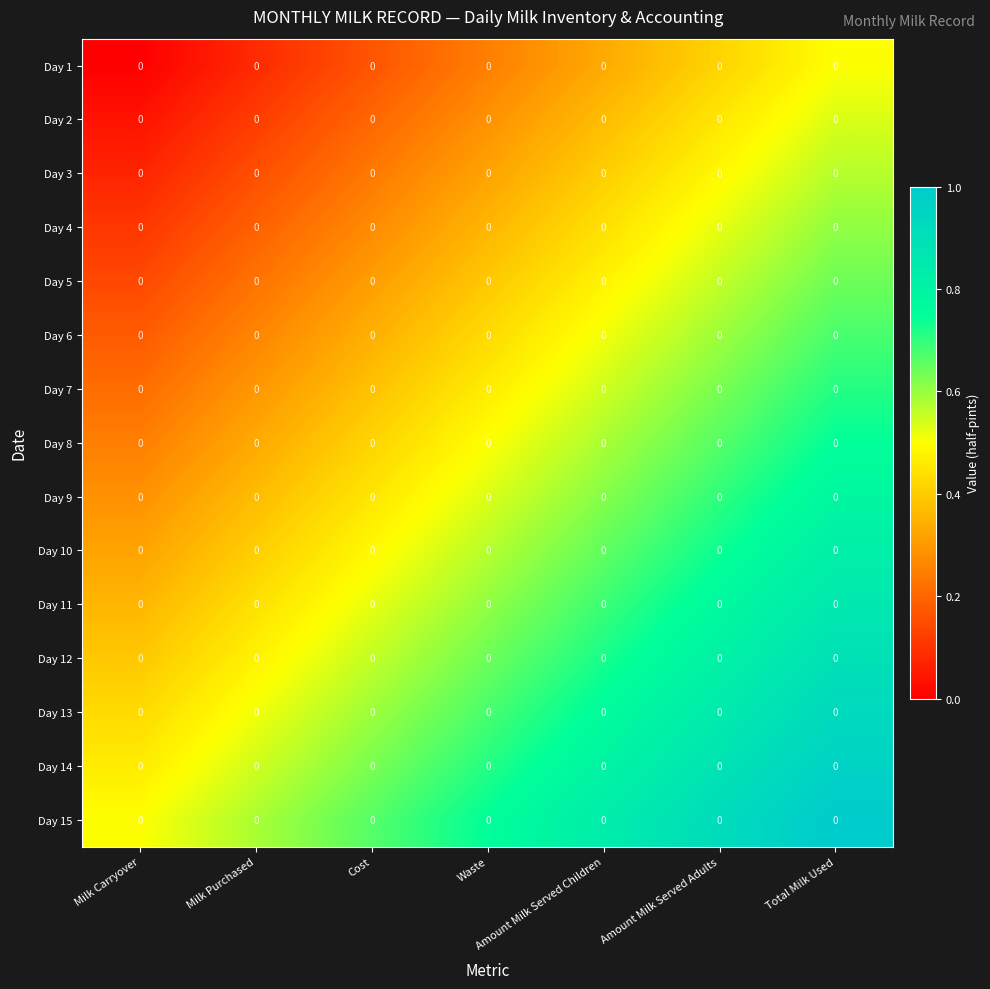

Rank the series at Cost from lowest to highest value.

Day 1, Day 2, Day 3, Day 4, Day 5, Day 6, Day 7, Day 8, Day 9, Day 10, Day 11, Day 12, Day 13, Day 14, Day 15